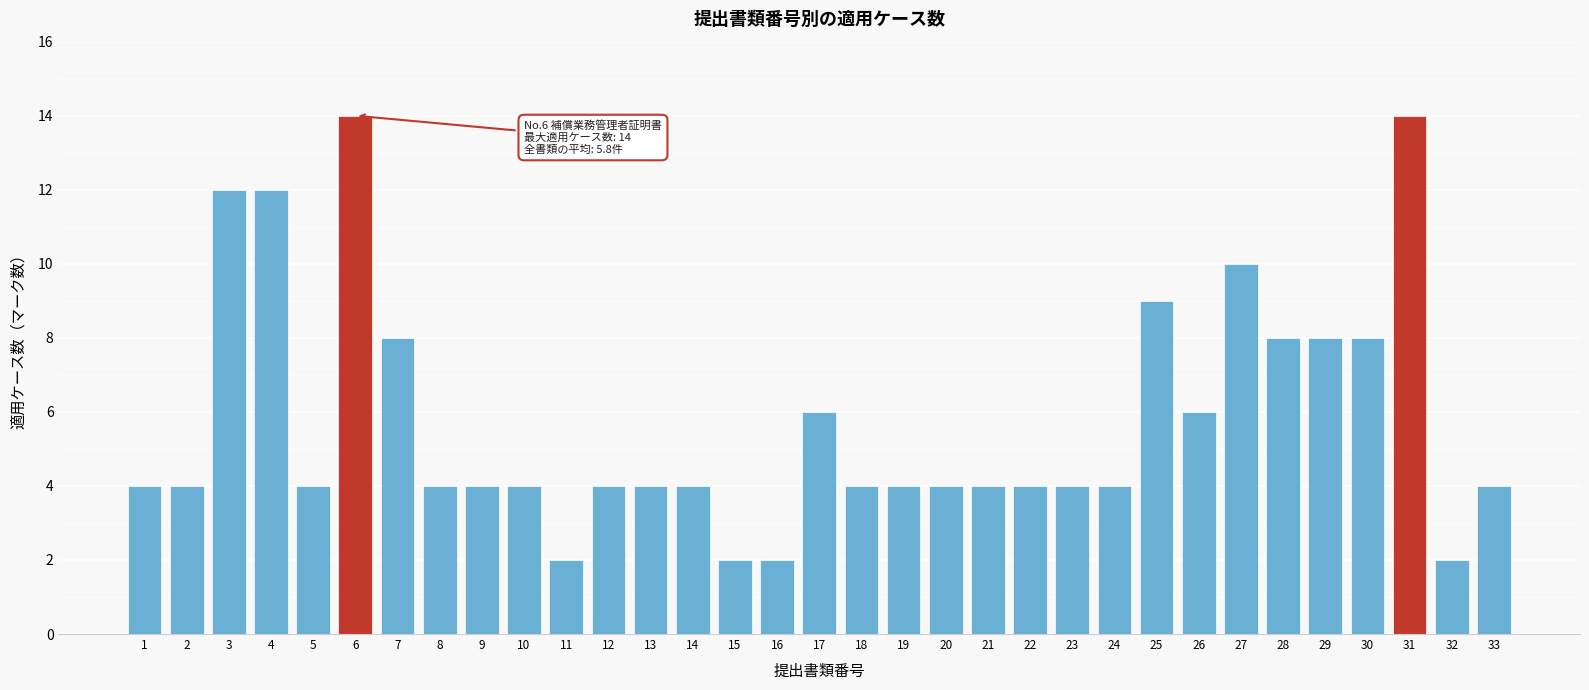

Read the value at 13, to the nearest 5.

5